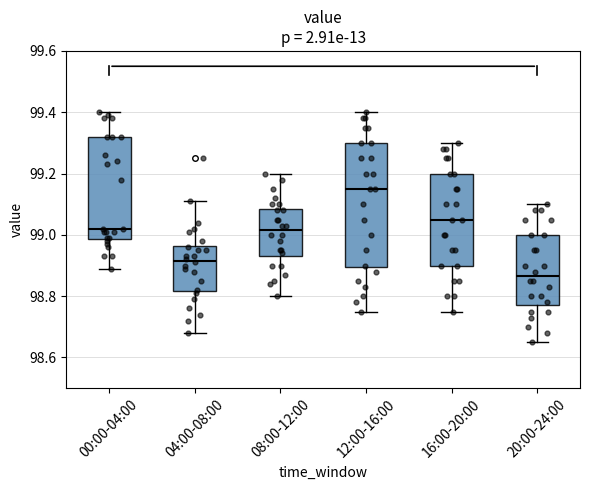

Reading left to right, read every box against the y-axis: the position of its median line, the range the box covers, and the ends of its whiskers. The values are not printed on the chart, so give them approximately, as read against the axis.

00:00-04:00: median 99.02, box 98.98 to 99.32, whiskers 98.90 to 99.40
04:00-08:00: median 98.92, box 98.82 to 98.96, whiskers 98.68 to 99.12
08:00-12:00: median 99.02, box 98.94 to 99.08, whiskers 98.80 to 99.20
12:00-16:00: median 99.16, box 98.90 to 99.30, whiskers 98.76 to 99.40
16:00-20:00: median 99.06, box 98.90 to 99.20, whiskers 98.76 to 99.30
20:00-24:00: median 98.86, box 98.78 to 99.00, whiskers 98.66 to 99.10